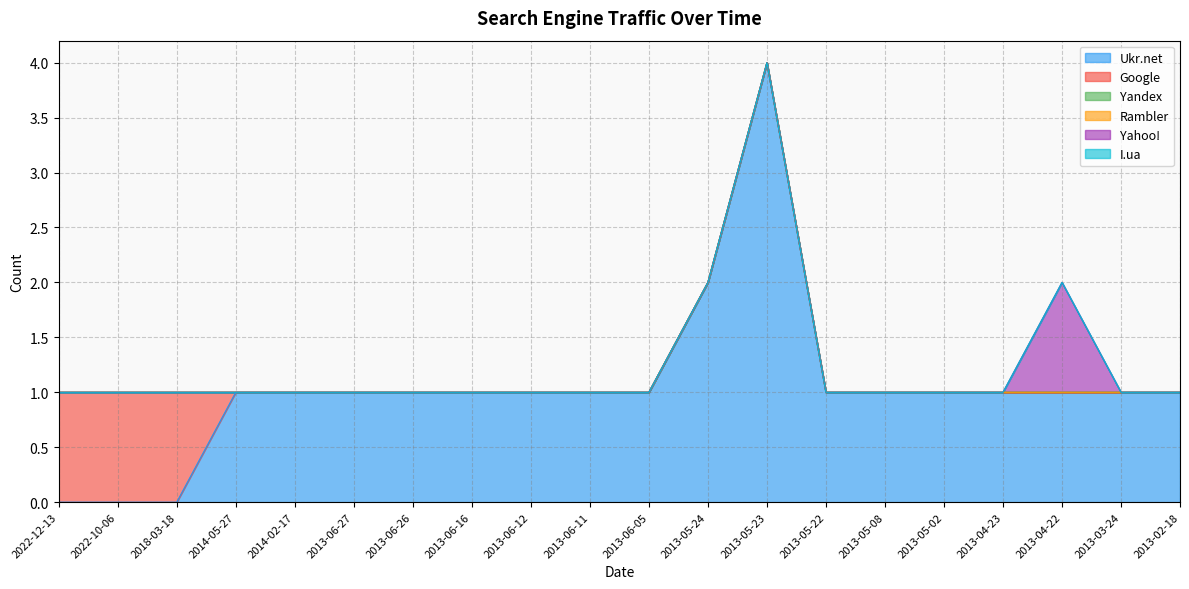

Reading right to left, list all the values displayed in this chart.

Ukr.net: 2013-02-18=1	2013-03-24=1	2013-04-22=1	2013-04-23=1	2013-05-02=1	2013-05-08=1	2013-05-22=1	2013-05-23=4	2013-05-24=2	2013-06-05=1	2013-06-11=1	2013-06-12=1	2013-06-16=1	2013-06-26=1	2013-06-27=1	2014-02-17=1	2014-05-27=1	2018-03-18=0	2022-10-06=0	2022-12-13=0
Google: 2013-02-18=0	2013-03-24=0	2013-04-22=0	2013-04-23=0	2013-05-02=0	2013-05-08=0	2013-05-22=0	2013-05-23=0	2013-05-24=0	2013-06-05=0	2013-06-11=0	2013-06-12=0	2013-06-16=0	2013-06-26=0	2013-06-27=0	2014-02-17=0	2014-05-27=0	2018-03-18=1	2022-10-06=1	2022-12-13=1
Yandex: 2013-02-18=0	2013-03-24=0	2013-04-22=0	2013-04-23=0	2013-05-02=0	2013-05-08=0	2013-05-22=0	2013-05-23=0	2013-05-24=0	2013-06-05=0	2013-06-11=0	2013-06-12=0	2013-06-16=0	2013-06-26=0	2013-06-27=0	2014-02-17=0	2014-05-27=0	2018-03-18=0	2022-10-06=0	2022-12-13=0
Rambler: 2013-02-18=0	2013-03-24=0	2013-04-22=0	2013-04-23=0	2013-05-02=0	2013-05-08=0	2013-05-22=0	2013-05-23=0	2013-05-24=0	2013-06-05=0	2013-06-11=0	2013-06-12=0	2013-06-16=0	2013-06-26=0	2013-06-27=0	2014-02-17=0	2014-05-27=0	2018-03-18=0	2022-10-06=0	2022-12-13=0
Yahoo!: 2013-02-18=0	2013-03-24=0	2013-04-22=1	2013-04-23=0	2013-05-02=0	2013-05-08=0	2013-05-22=0	2013-05-23=0	2013-05-24=0	2013-06-05=0	2013-06-11=0	2013-06-12=0	2013-06-16=0	2013-06-26=0	2013-06-27=0	2014-02-17=0	2014-05-27=0	2018-03-18=0	2022-10-06=0	2022-12-13=0
I.ua: 2013-02-18=0	2013-03-24=0	2013-04-22=0	2013-04-23=0	2013-05-02=0	2013-05-08=0	2013-05-22=0	2013-05-23=0	2013-05-24=0	2013-06-05=0	2013-06-11=0	2013-06-12=0	2013-06-16=0	2013-06-26=0	2013-06-27=0	2014-02-17=0	2014-05-27=0	2018-03-18=0	2022-10-06=0	2022-12-13=0